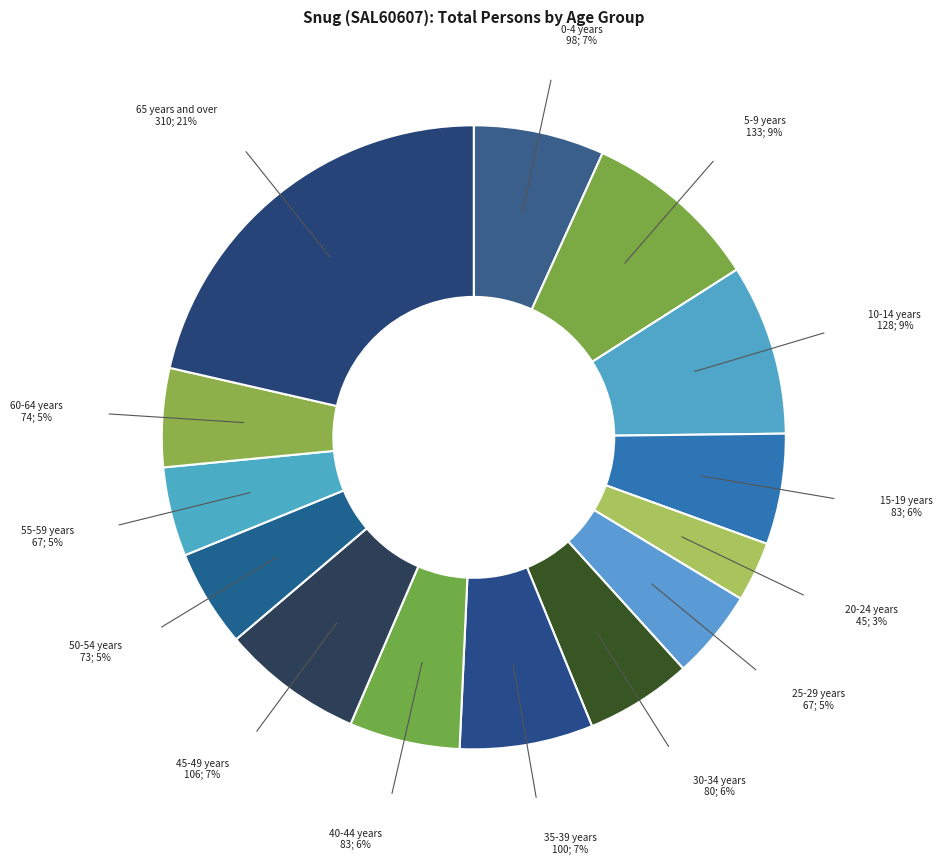

To the nearest percent, what is the combined percentage of 25-29 years and 65 years and over?

26%